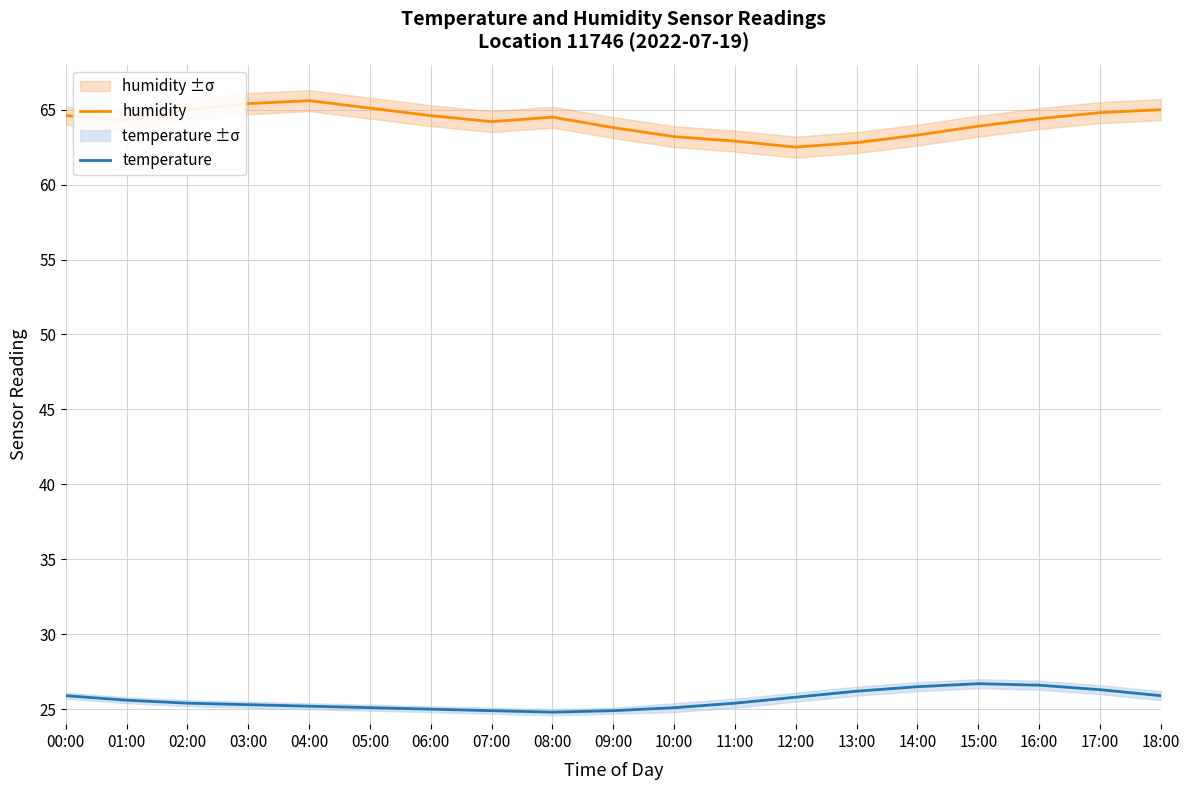

List the labels in order of temperature value, largest first.

15:00, 16:00, 14:00, 17:00, 13:00, 00:00, 18:00, 12:00, 01:00, 02:00, 11:00, 03:00, 04:00, 05:00, 10:00, 06:00, 07:00, 09:00, 08:00